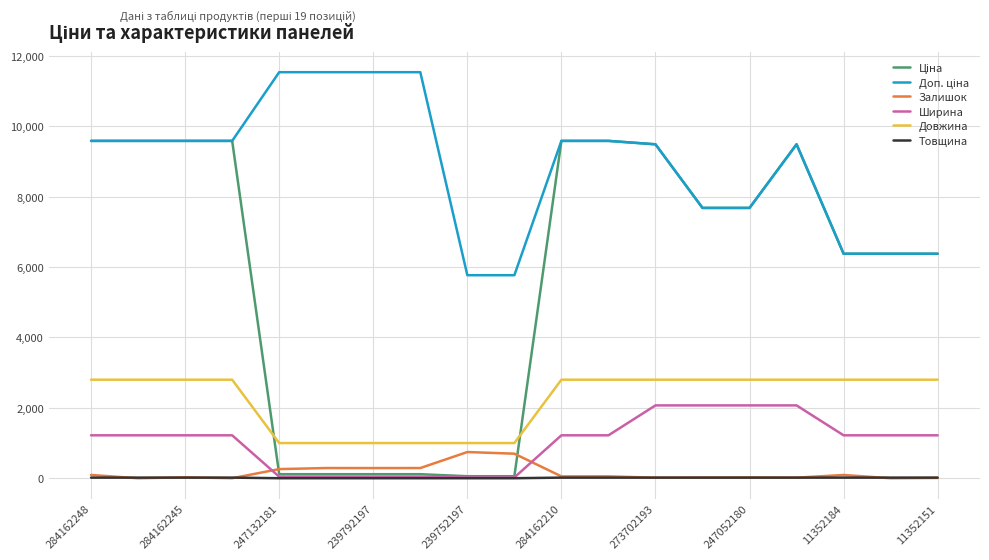

True or false: Залишок and Довжина cross at least once.

False